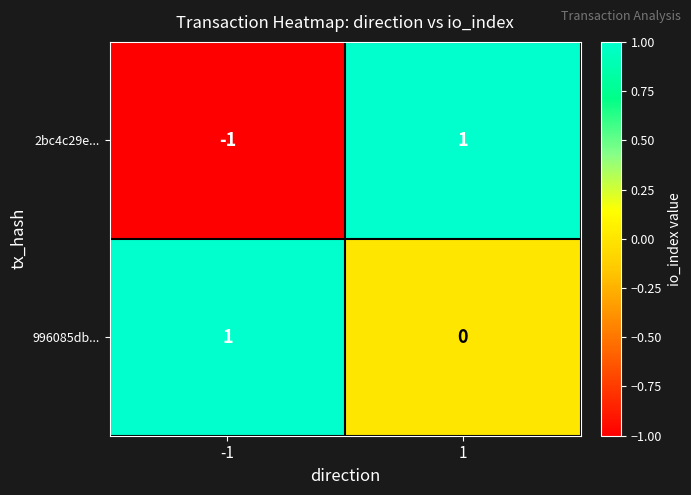

The value of 2bc4c29e... at -1 is -1. True or false?

True